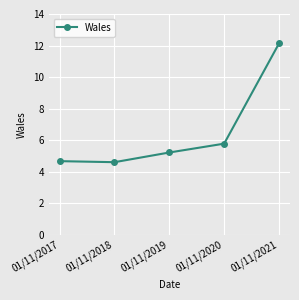

What is the average value?

6.5